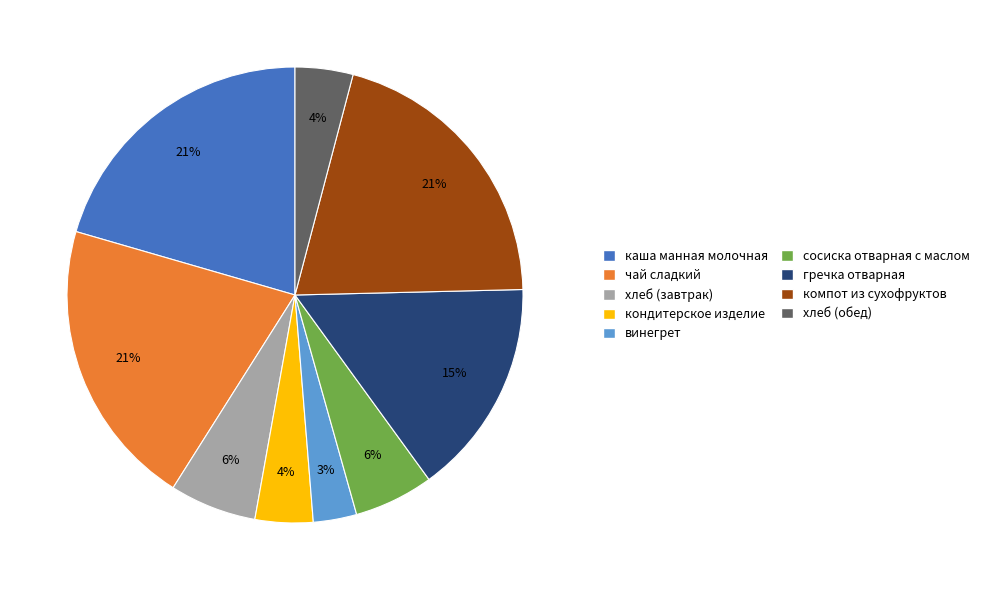

Do хлеб (обед) and винегрет together represent more than half of the pie?

No